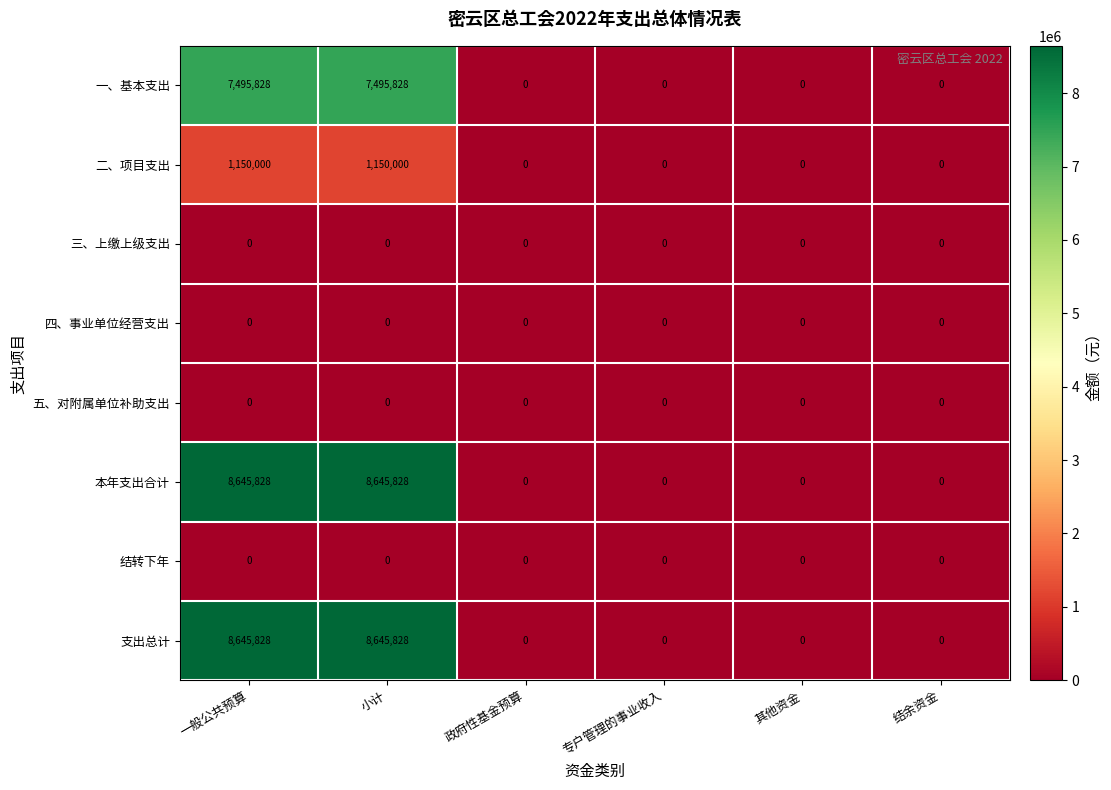

How many 二、项目支出 values are between 0 and 1150000?

6